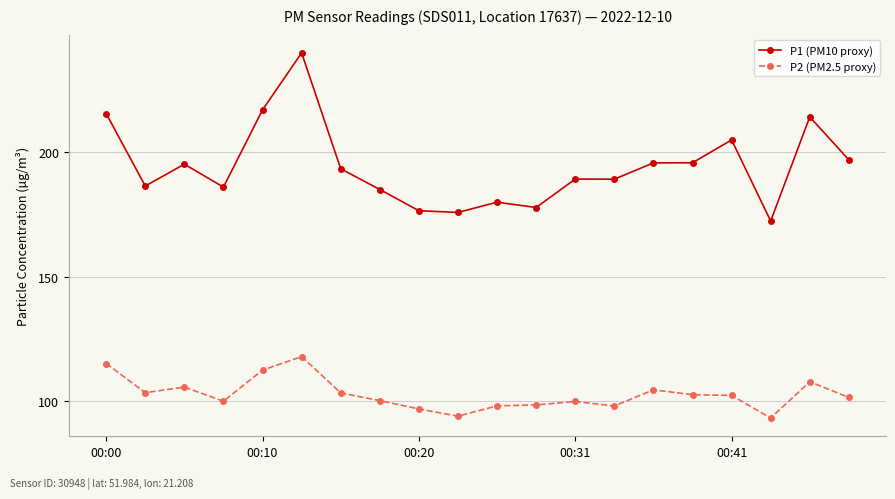

Which series has the largest range (max minus min)?

P1 (PM10 proxy)